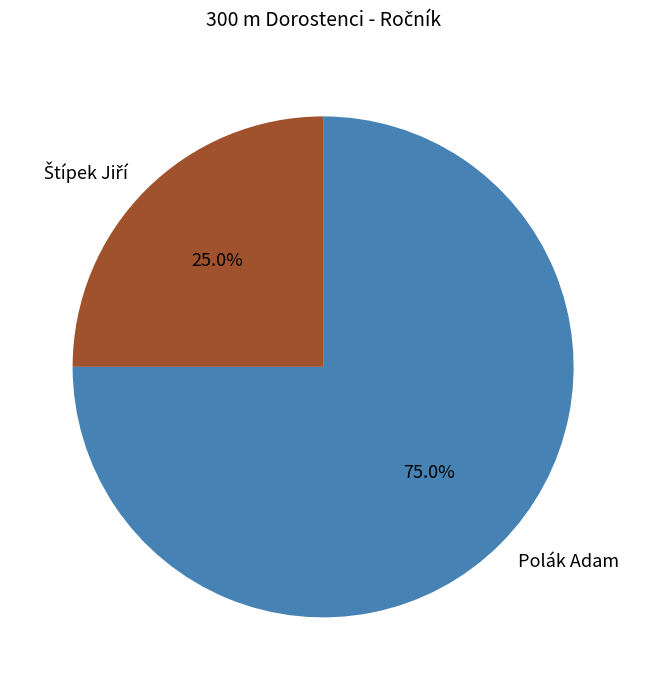

To the nearest percent, what is the average slice percentage?

50%